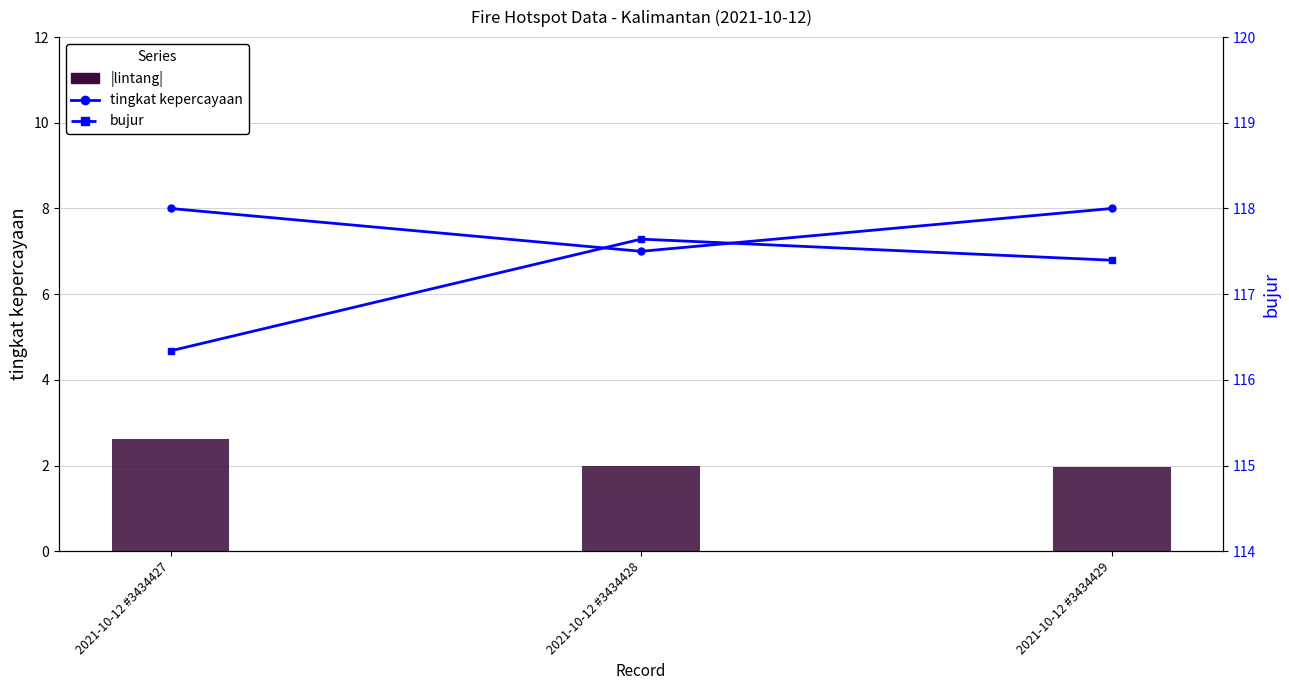

Which series changed the most between 2021-10-12 #3434428 and 2021-10-12 #3434429?

tingkat kepercayaan